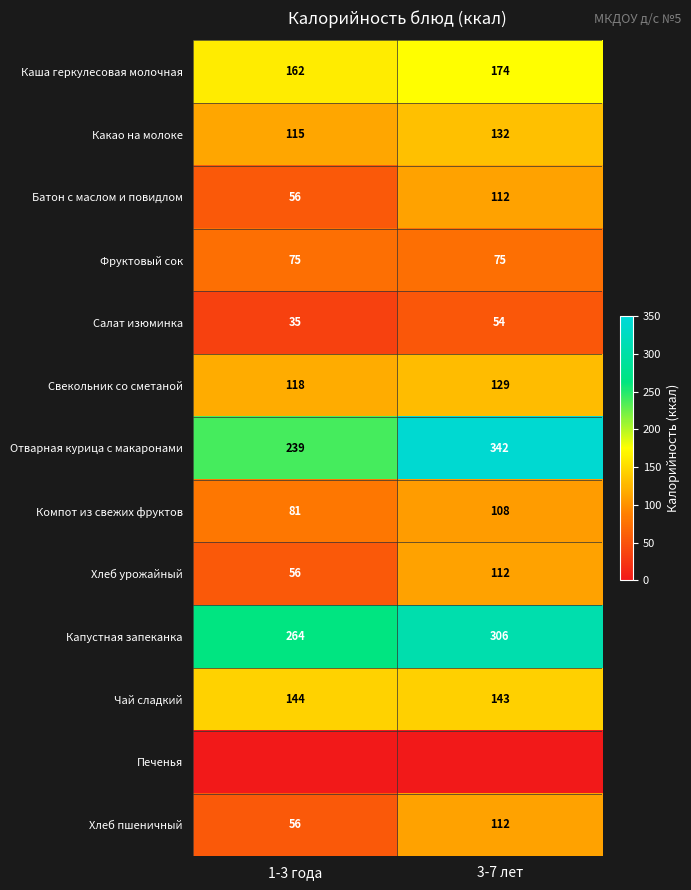

Is the value of Свекольник со сметаной at 3-7 лет greater than the value of Чай сладкий at 1-3 года?

No